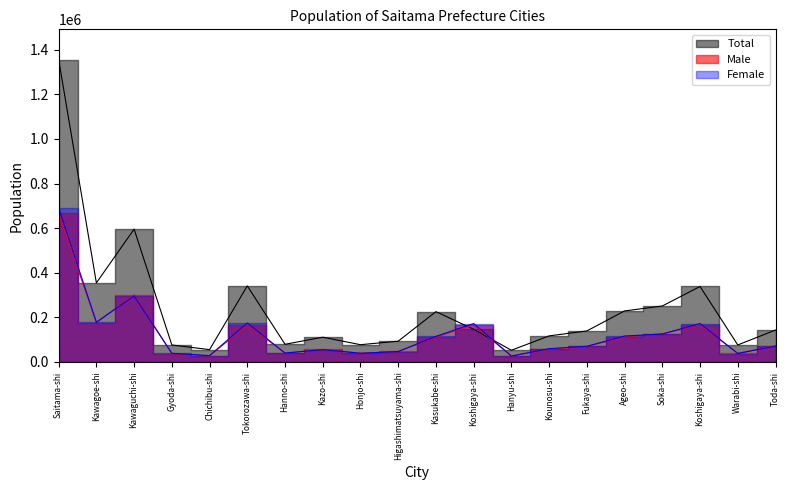

Is the value of Female at Kasukabe-shi greater than the value of Total at Fukaya-shi?

No